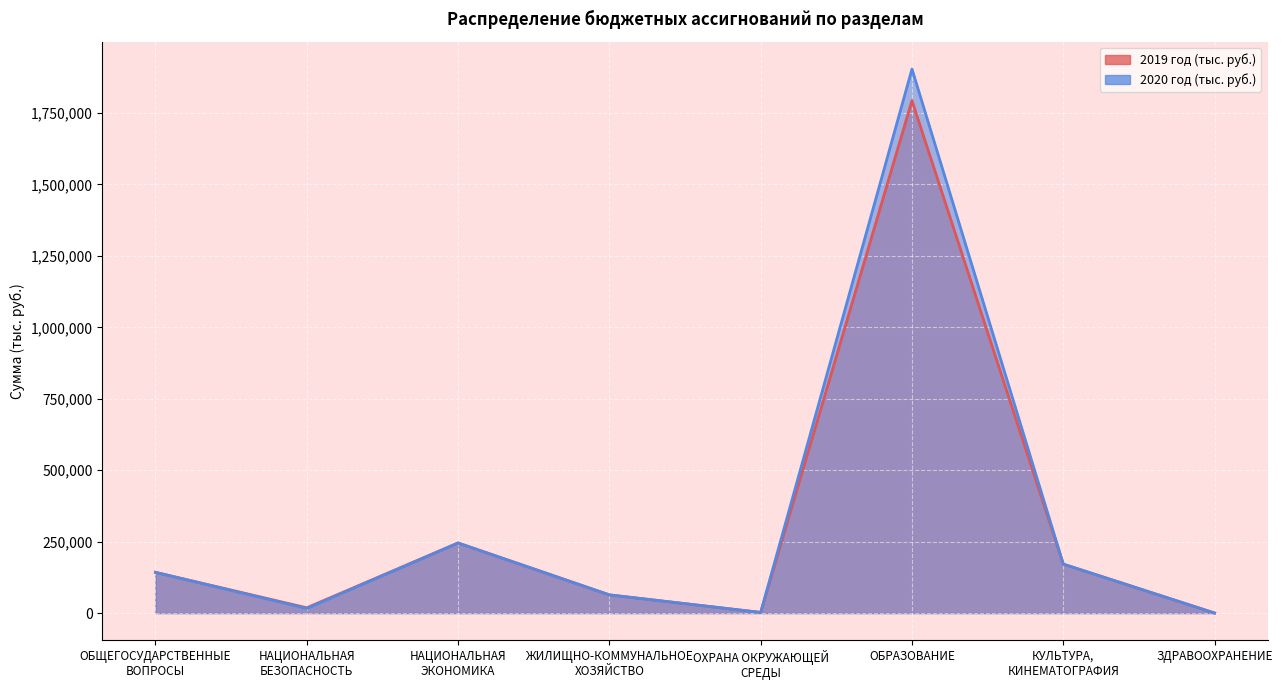

True or false: 2020 год (тыс. руб.) has more than 1 interior local peaks.

True